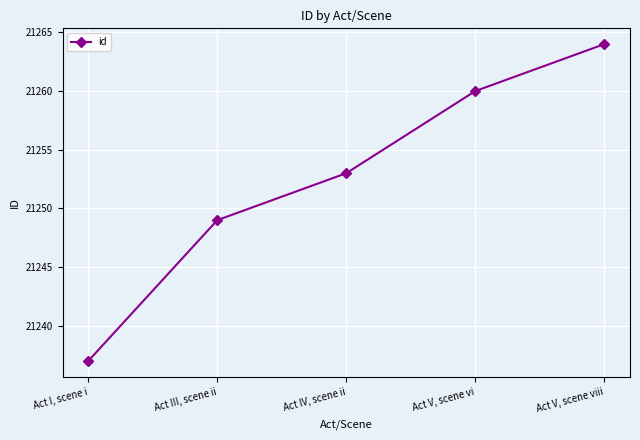

True or false: the data shows 21237 at Act I, scene i.

True